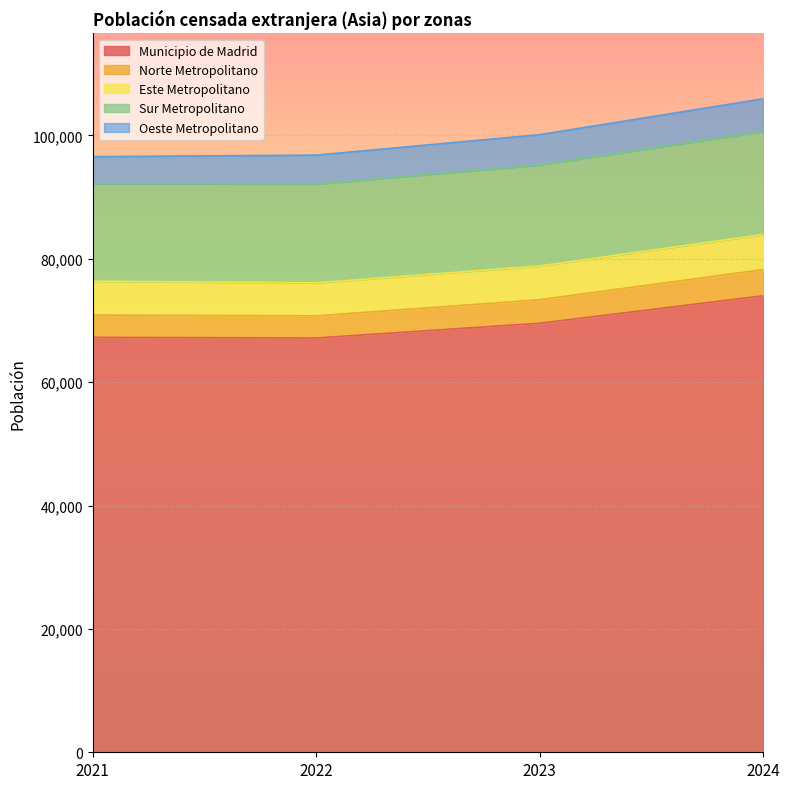

At which category is the sum across all series the highest?

2024